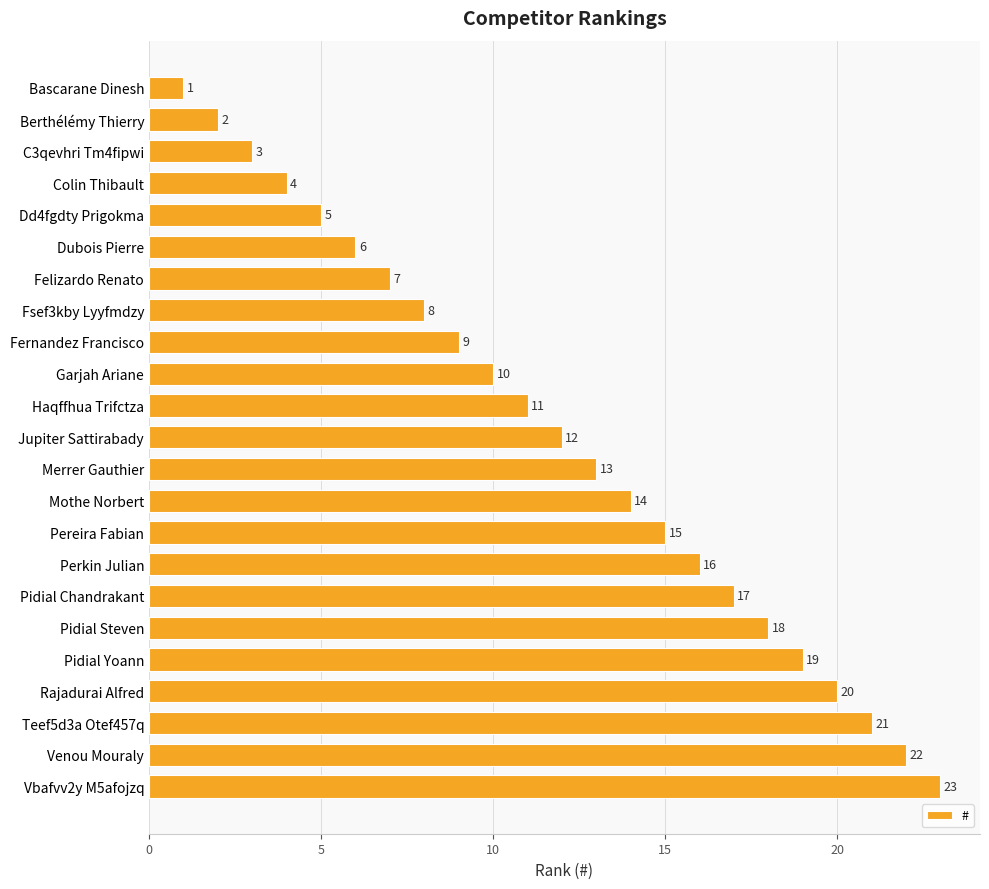

What is the sum of the values at Bascarane Dinesh and C3qevhri Tm4fipwi?

4